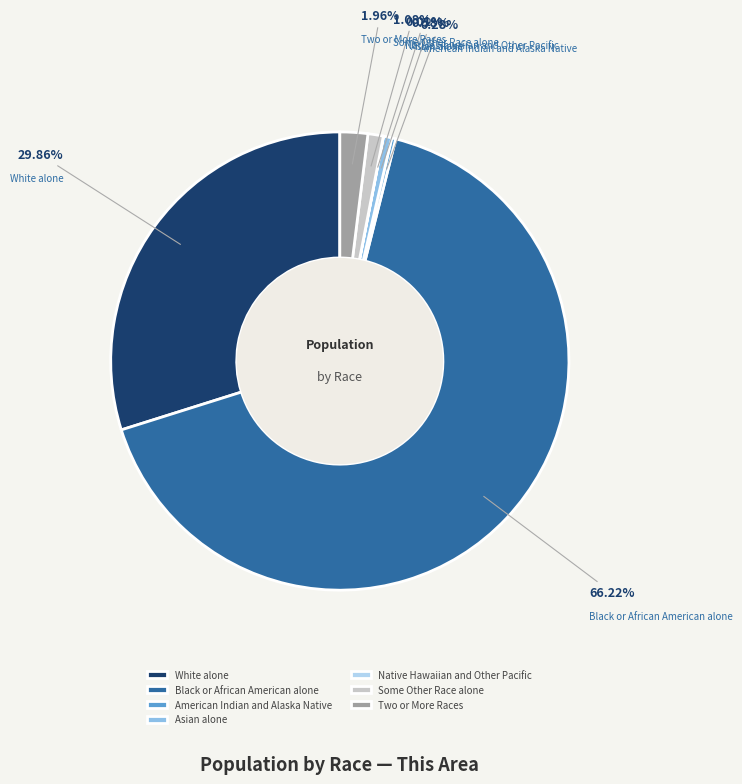

Is there any slice that represents more than half of the pie?

Yes